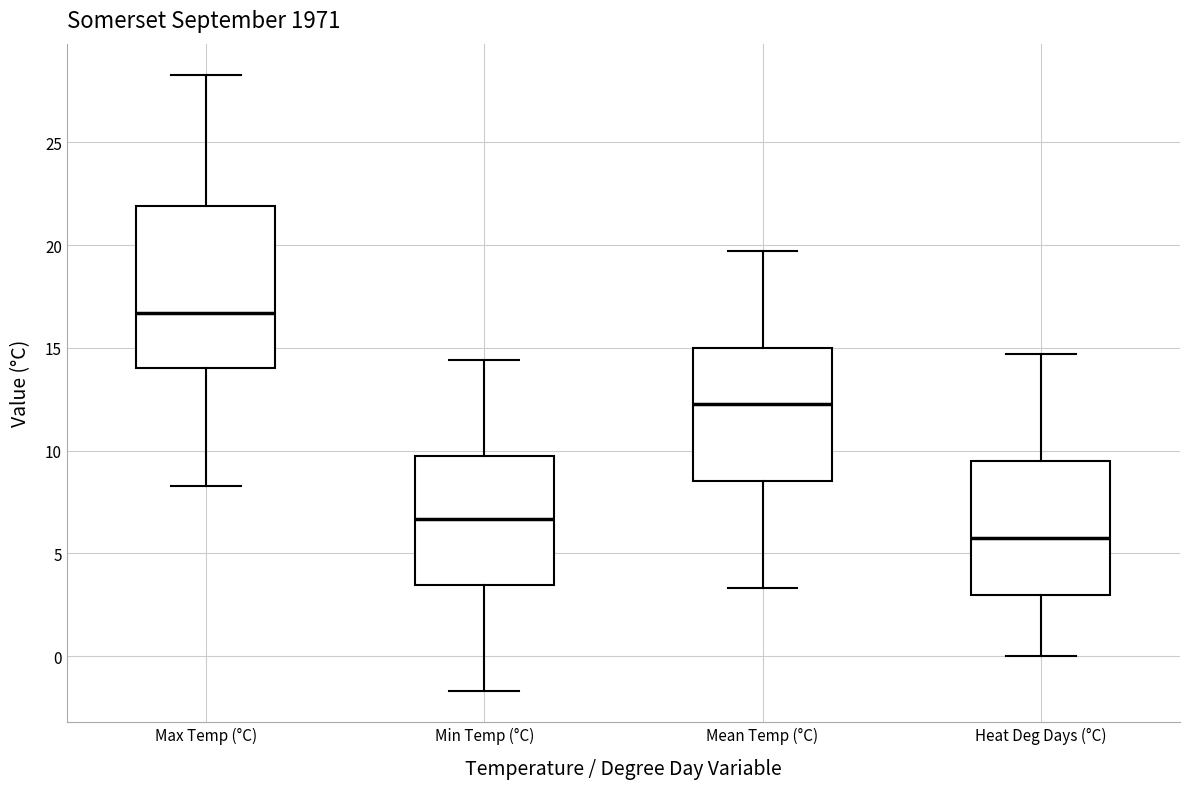

Which box is the tallest, from its lower edge to its upper edge?

Max Temp (°C)